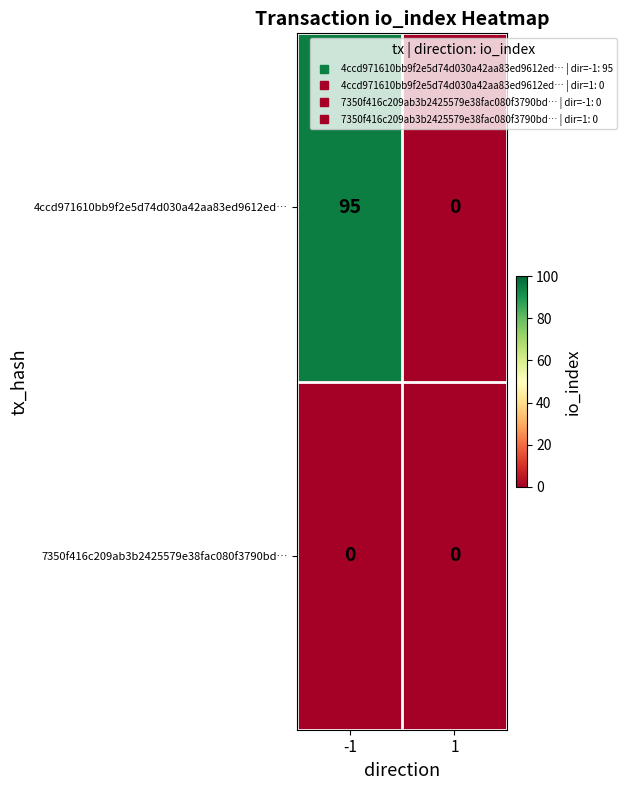

Reading right to left, extract all data points from this chart.

4ccd971610bb9f2e5d74d030a42aa83ed9612ed…: 1=0	-1=95
7350f416c209ab3b2425579e38fac080f3790bd…: 1=0	-1=0